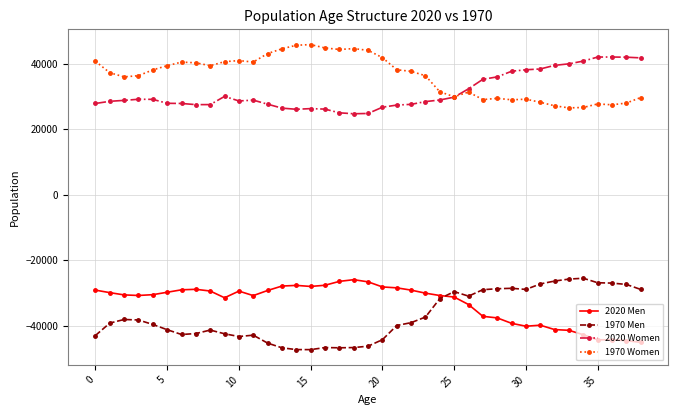

Which series has the largest total across all categories?

1970 Women